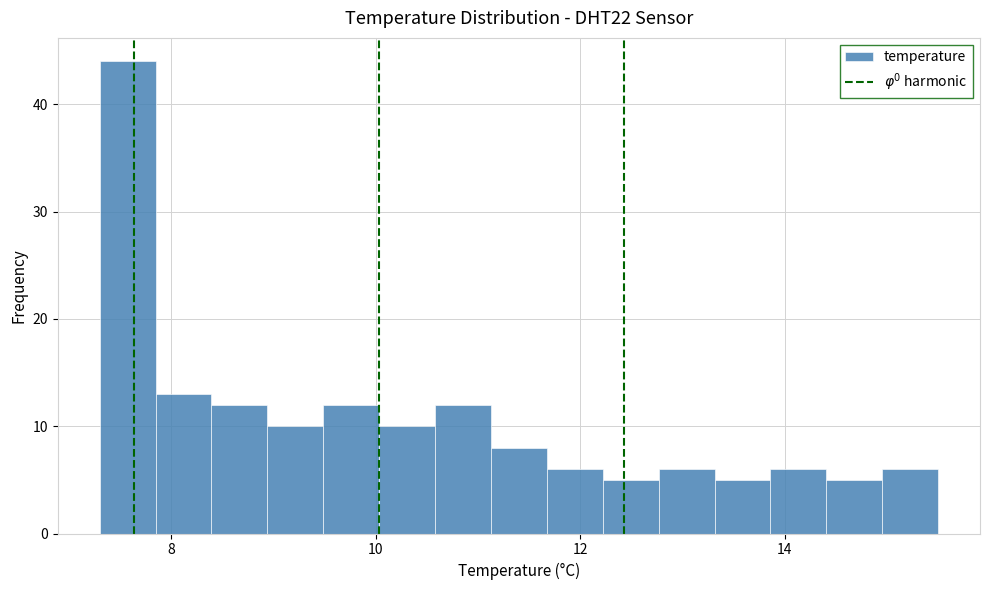

Around what value on the x-axis is the tallest bar? Give the approximate position of its centre, as read against the axis.

7.6